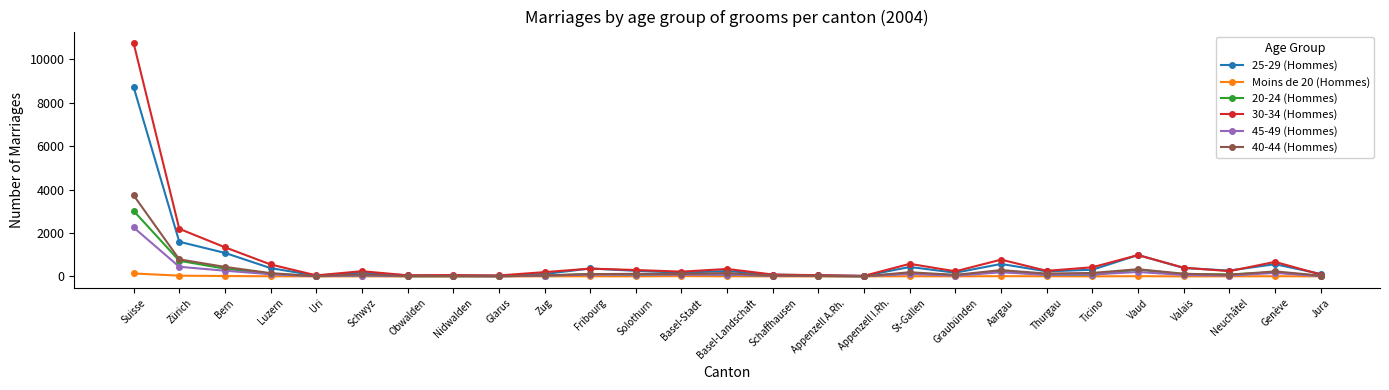

What position from the right is Luzern?

24